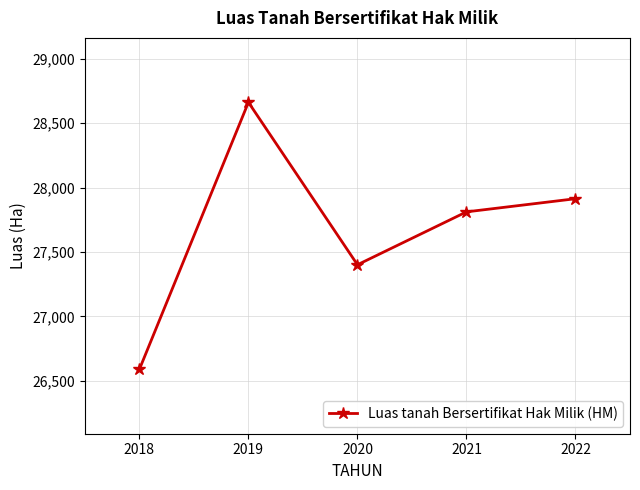

The chart shows a value of 26589.9 at 2018. True or false?

True